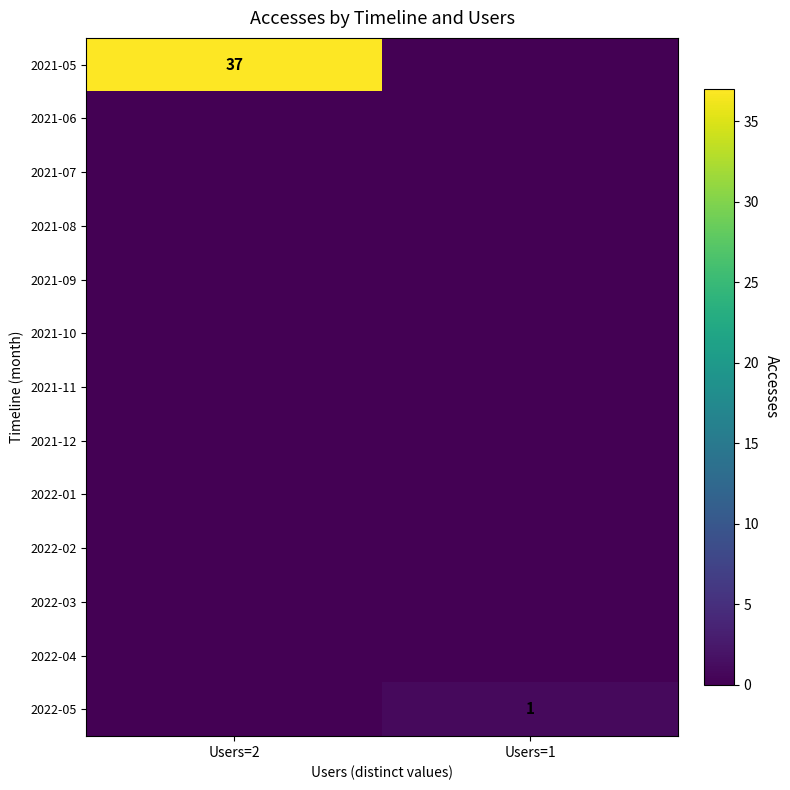

Is it true that 2022-05 equals 1 at Users=1?

True